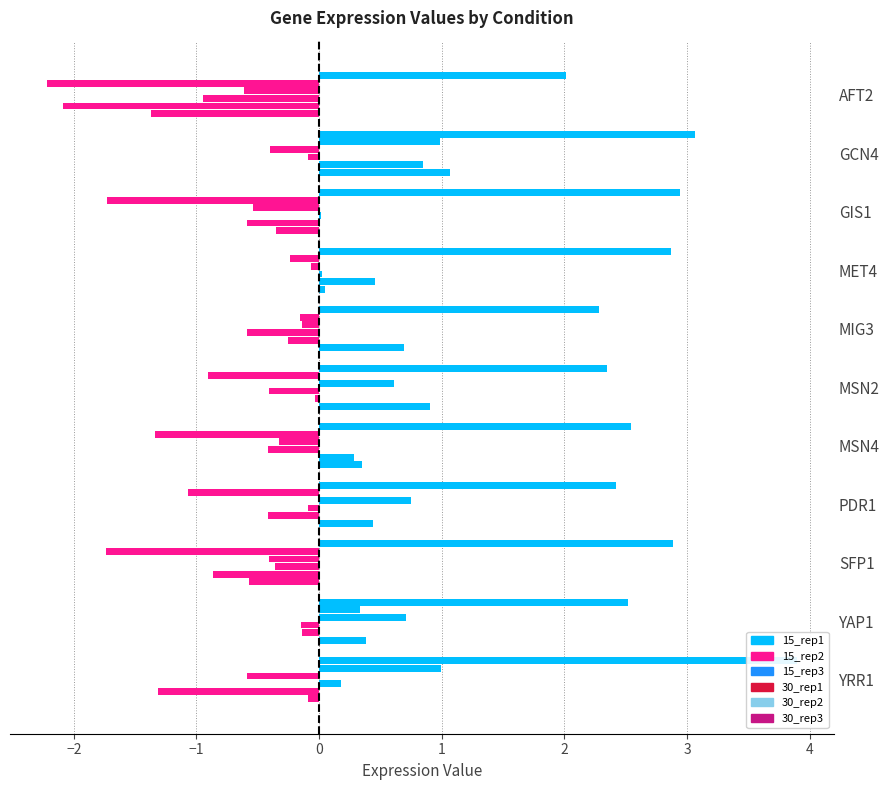

Reading left to right, transcribe all the data shown in this chart.

15_rep1: 2.0	3.1	2.9	2.9	2.3	2.3	2.5	2.4	2.9	2.5	3.9
15_rep2: -2.2	1.0	-1.7	-0.2	-0.2	-0.9	-1.3	-1.1	-1.7	0.3	1.0
15_rep3: -0.6	-0.4	-0.5	-0.1	-0.1	0.6	-0.3	0.7	-0.4	0.7	-0.6
30_rep1: -0.9	-0.1	0.0	0.0	-0.6	-0.4	-0.4	-0.1	-0.4	-0.2	0.2
30_rep2: -2.1	0.8	-0.6	0.5	-0.3	-0.0	0.3	-0.4	-0.9	-0.1	-1.3
30_rep3: -1.4	1.1	-0.3	0.0	0.7	0.9	0.4	0.4	-0.6	0.4	-0.1